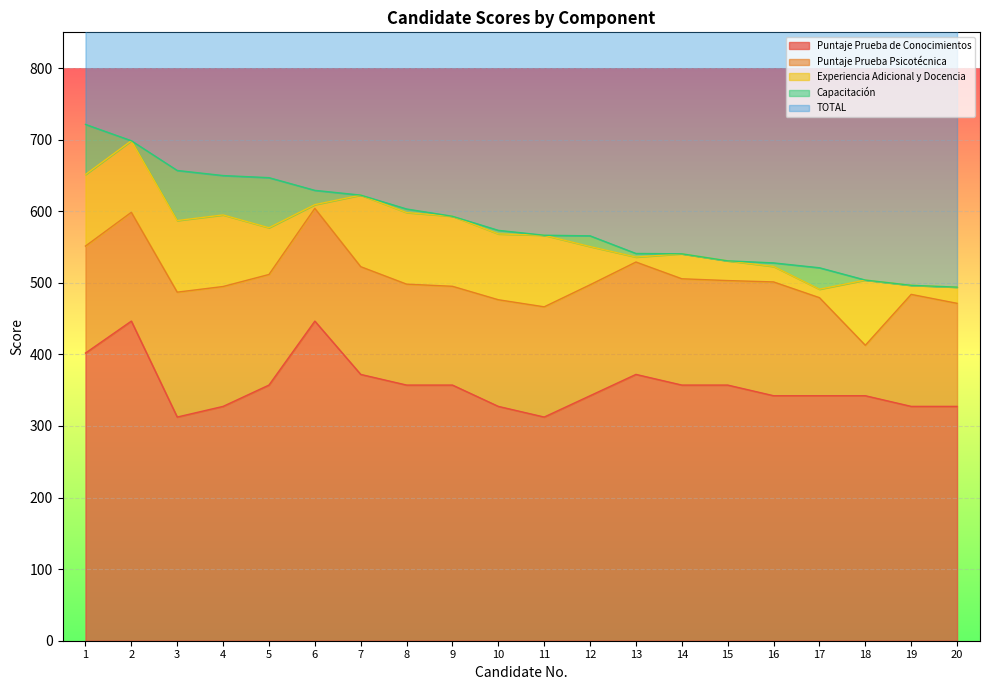

Reading left to right, what are all the values shown in this chart?

Puntaje Prueba de Conocimientos: 401.9	446.6	312.5	327.4	357.2	446.6	372.1	357.2	357.2	327.4	312.5	342.3	372.1	357.2	357.2	342.3	342.3	342.3	327.4	327.4
Puntaje Prueba Psicotécnica: 149.5	152.0	174.5	167.5	154.5	157.5	150.5	141.0	138.0	149.0	154.0	155.0	157.0	148.5	146.0	159.0	137.0	70.5	156.5	144.0
Experiencia Adicional y Docencia: 100.0	100.0	100.0	100.0	65.3	5.2	100.0	100.0	97.8	91.9	100.0	53.4	6.9	34.9	27.6	21.6	11.8	91.1	12.7	22.6
Capacitación: 70.0	0.0	70.0	55.0	70.0	20.0	0.0	5.0	0.0	5.0	0.0	15.0	5.0	0.0	0.0	5.0	30.0	0.0	0.0	0.0
TOTAL: 721.4	698.5	657.0	649.9	647.0	629.2	622.6	603.2	593.0	573.3	566.5	565.7	541.0	540.6	530.7	527.9	521.1	503.9	496.6	494.0